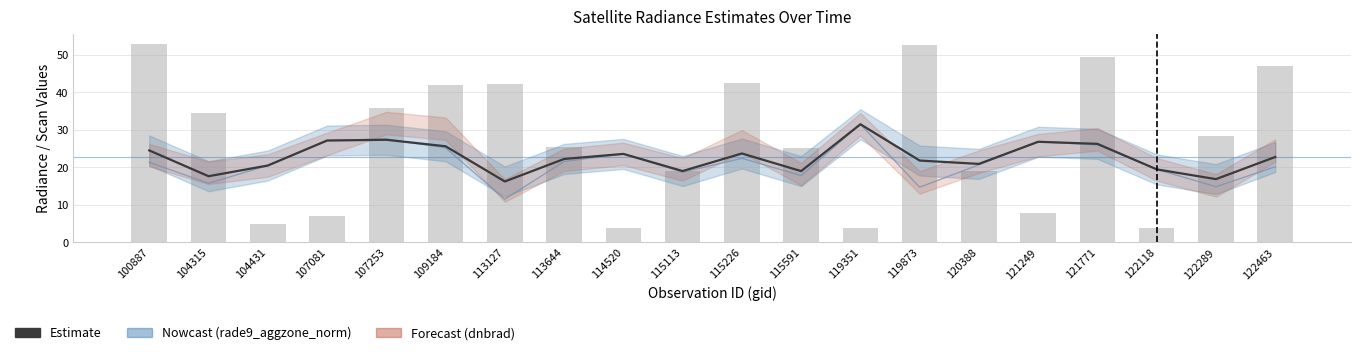

What is the value of the scan_angle bar at the 4th from the left?

7.0